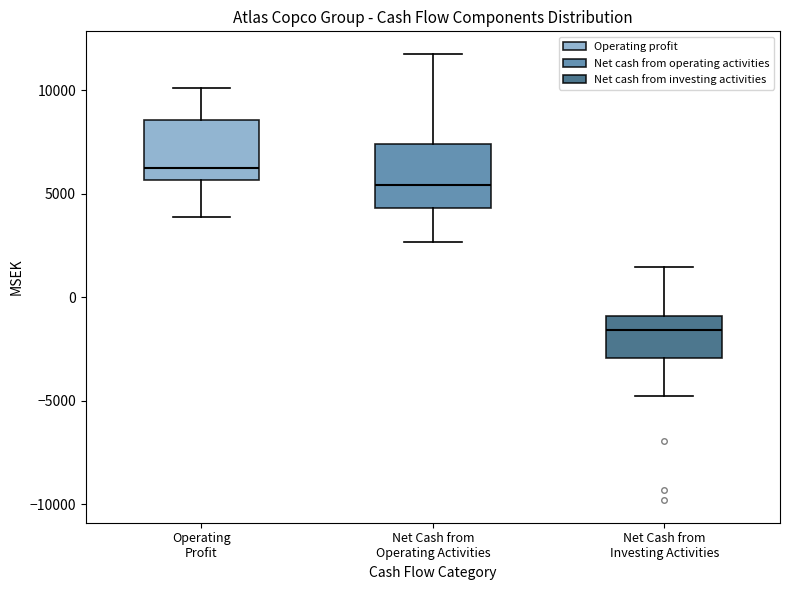

Reading left to right, transcribe this box plot: for each box, give where its median line is, the range the box spans, and where its two whiskers end, as read against the y-axis. The values are not printed on the chart, so give them approximately, as read against the axis.

Operating Profit: median 6000, box 5500 to 8500, whiskers 4000 to 10000
Net Cash from Operating Activities: median 5500, box 4500 to 7500, whiskers 2500 to 12000
Net Cash from Investing Activities: median -1500, box -3000 to -1000, whiskers -5000 to 1500